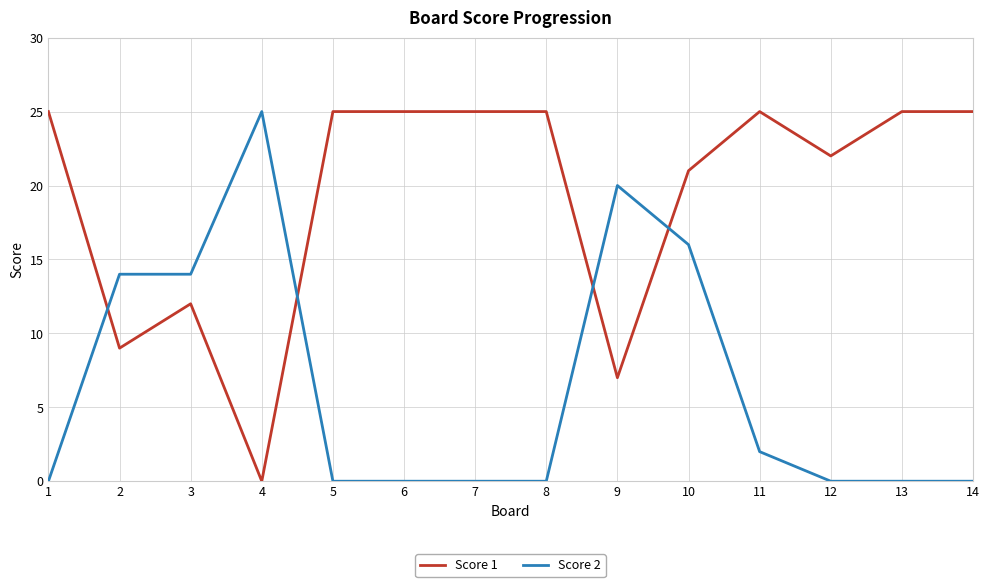

What is the difference between the highest and lowest values at 13?

25